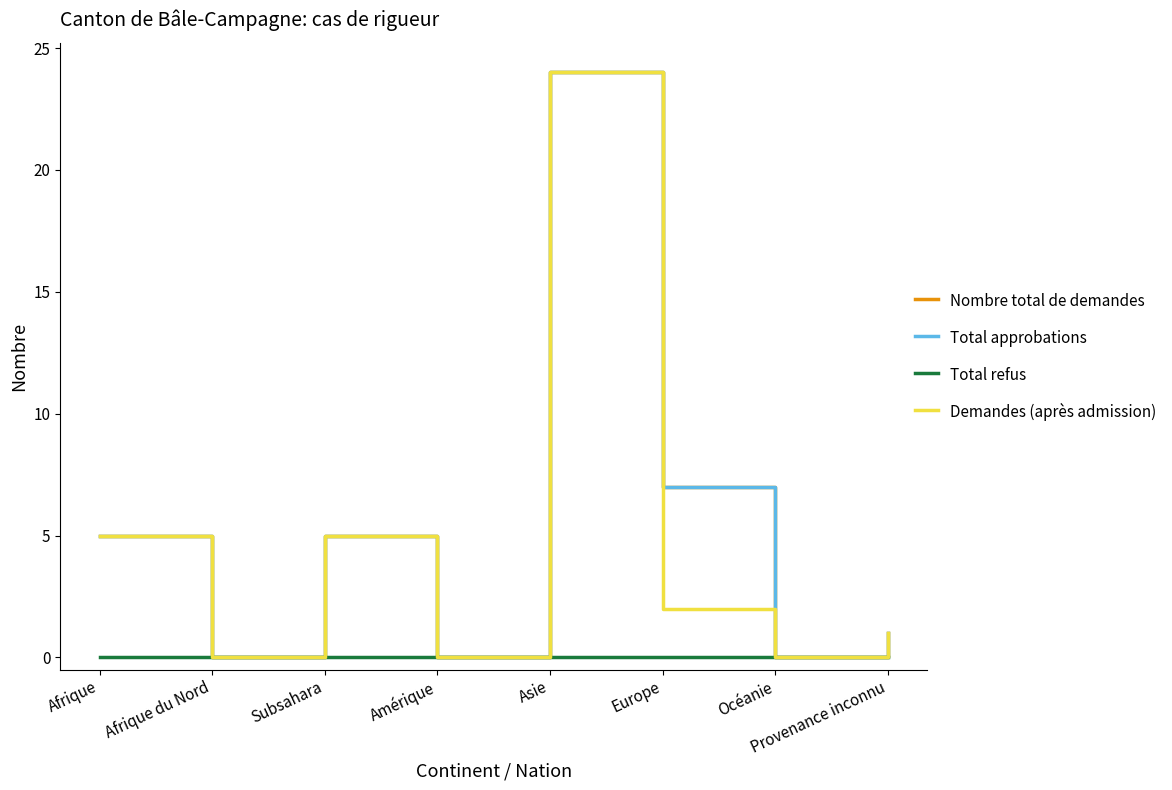

Does the chart display data point markers on the line(s)?

No